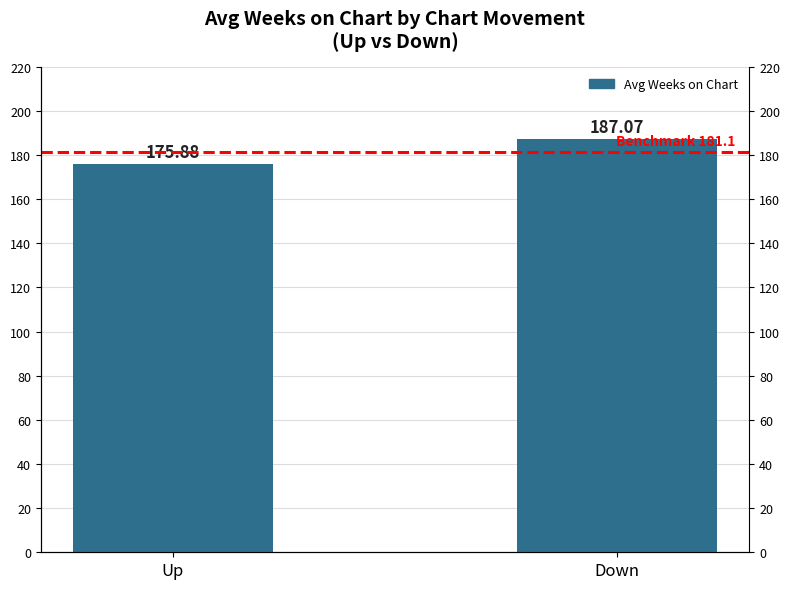

How many data points are above 187?

1